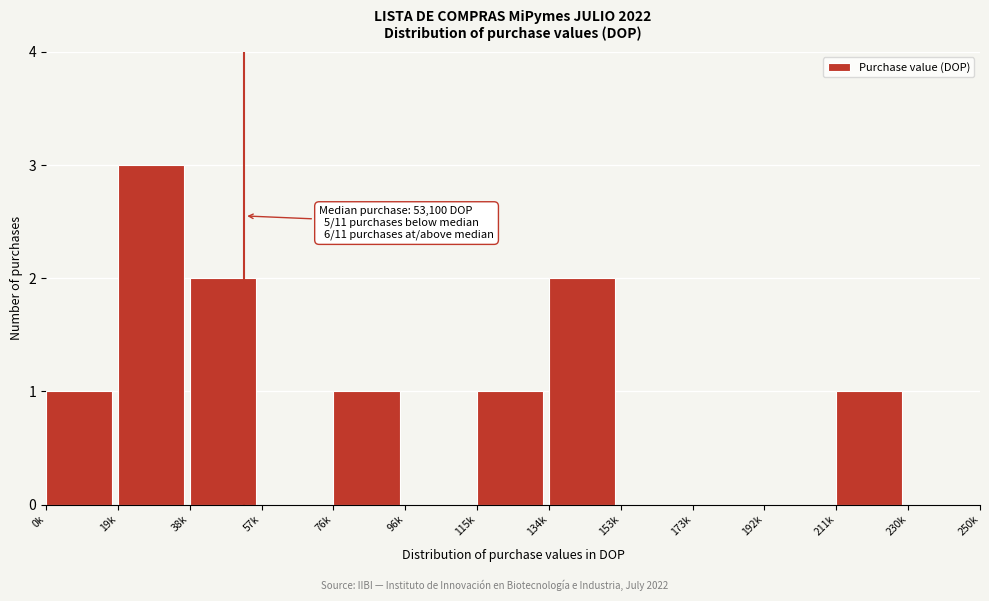

Reading left to right, extract all data points from this chart.

0k=1	19k=3	38k=2	57k=0	76k=1	96k=0	115k=1	134k=2	153k=0	173k=0	192k=0	211k=1	230k=0